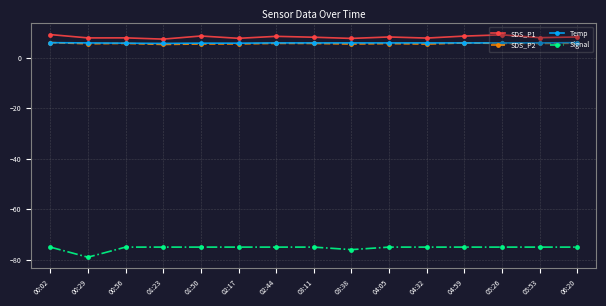

At which category does Signal reach its first local valley?

00:29